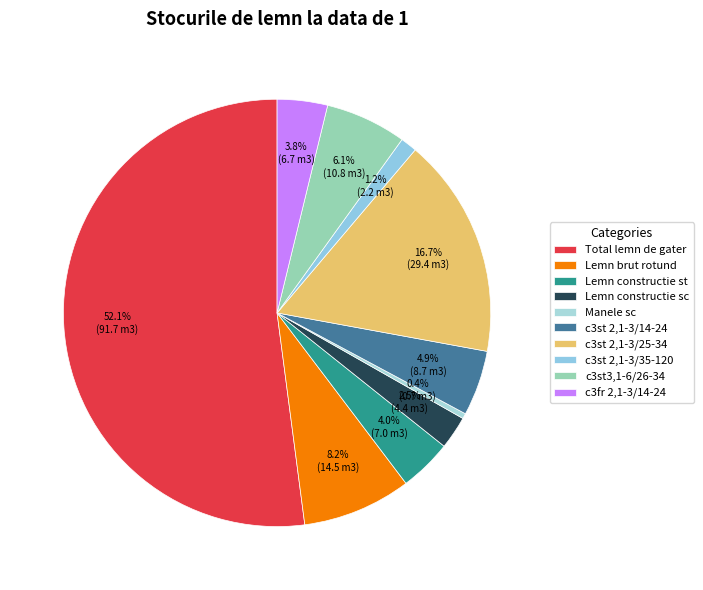

Does any single category account for the majority?

Yes